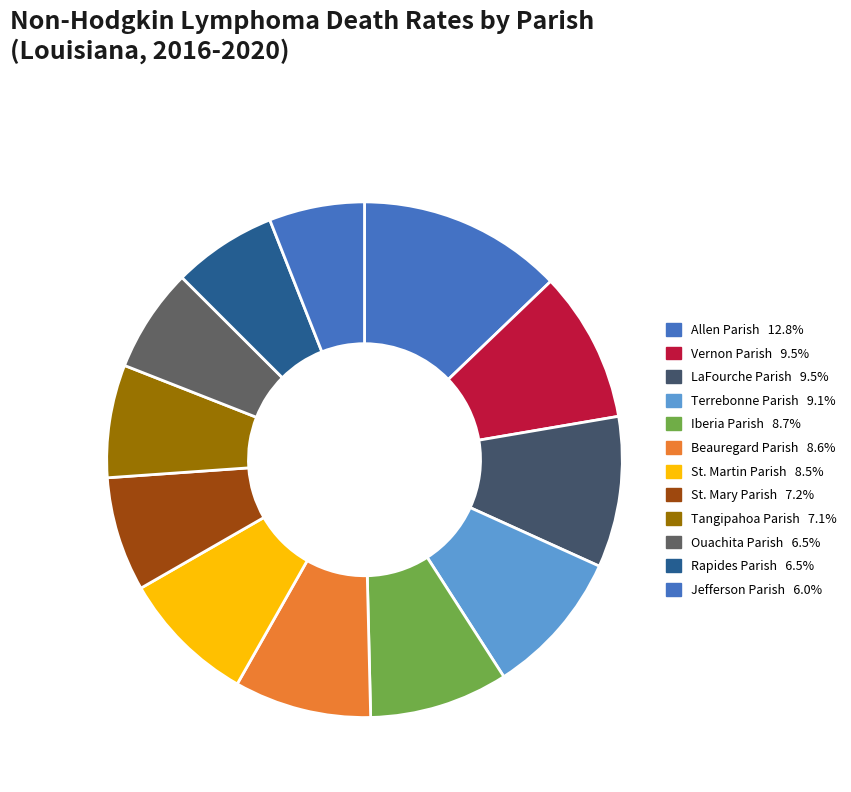

To the nearest percent, what portion does Beauregard Parish represent?

9%